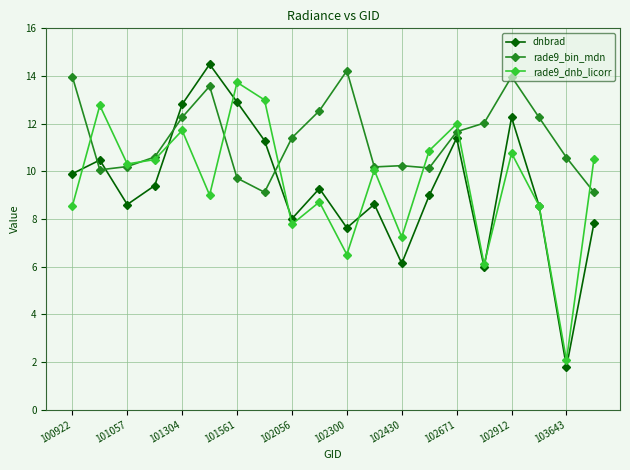

True or false: rade9_bin_mdn has more than 2 interior local peaks.

True